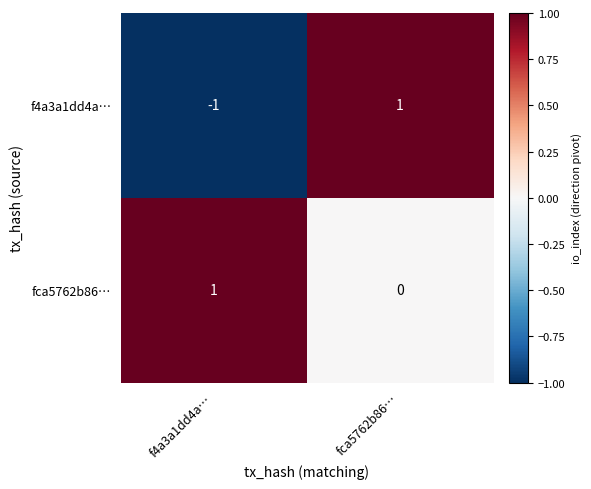

The value of fca5762b86… at fca5762b86… is 1. True or false?

False